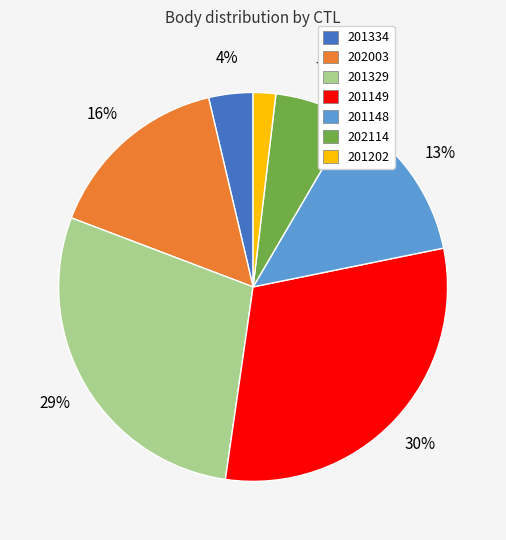

How many slices are in this pie chart?

7